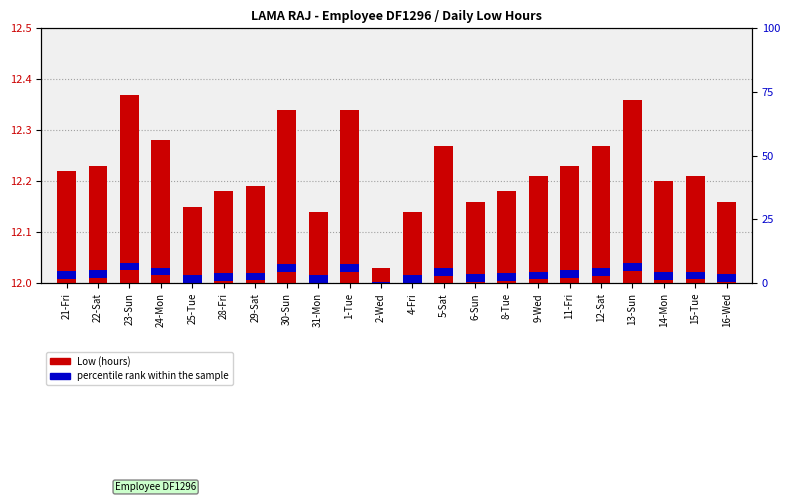

How many bars are there in each group?

2